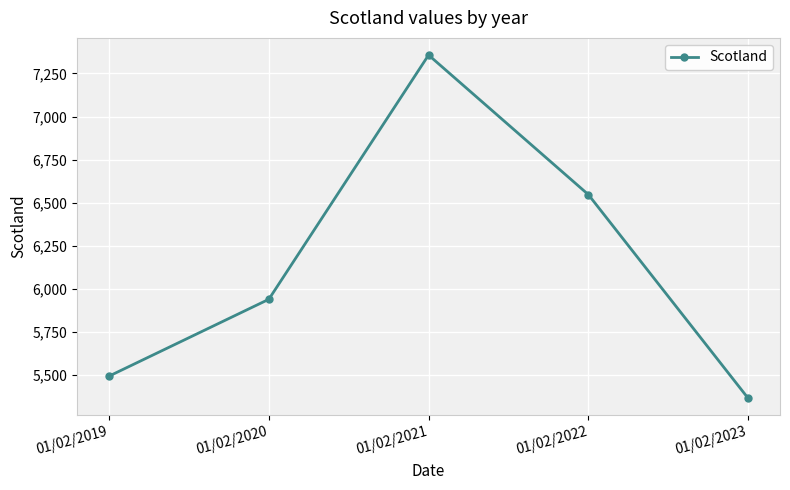

At which category does the data reach its first local peak?

01/02/2021